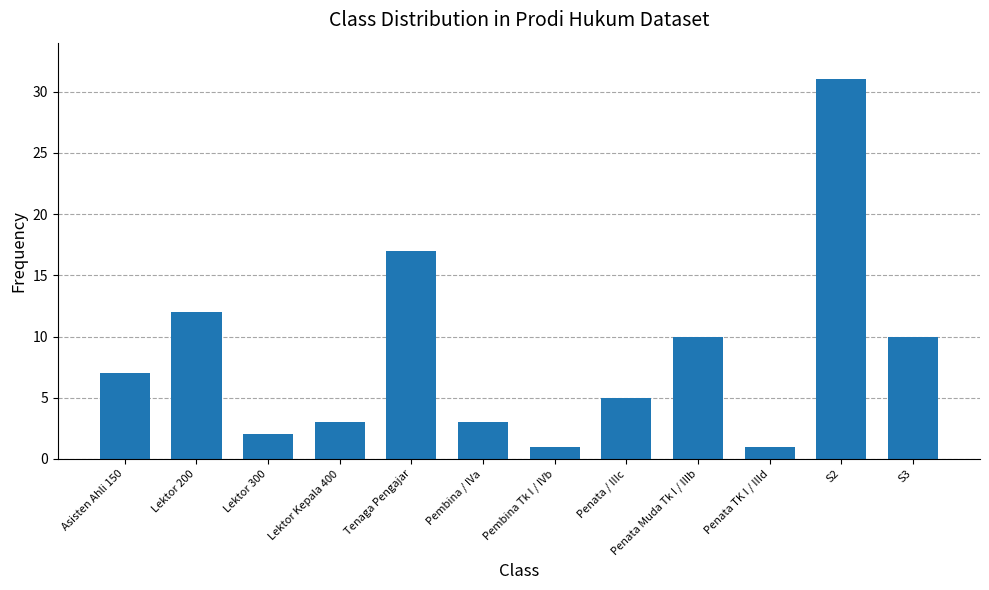

The value at Tenaga Pengajar is 17. True or false?

True